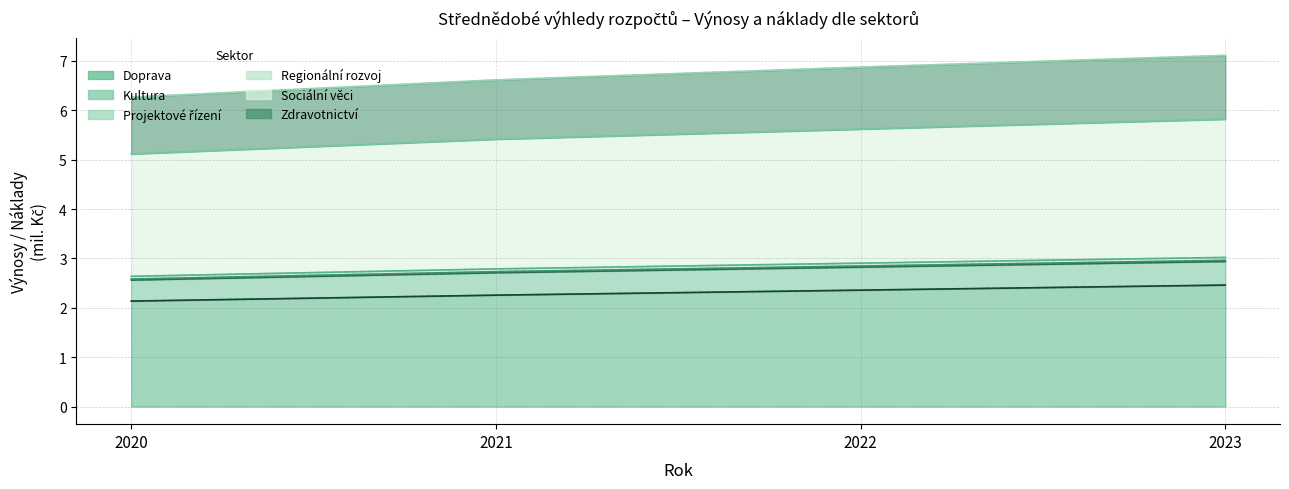

True or false: Výnosy (Hlavní) has more than 2 interior local peaks.

False